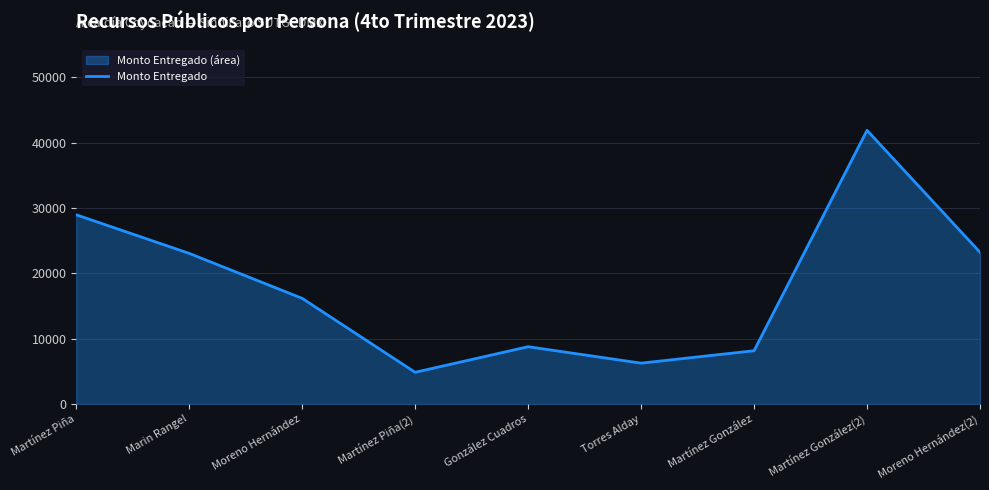

Which has a higher value, Martínez González(2) or Torres Alday?

Martínez González(2)